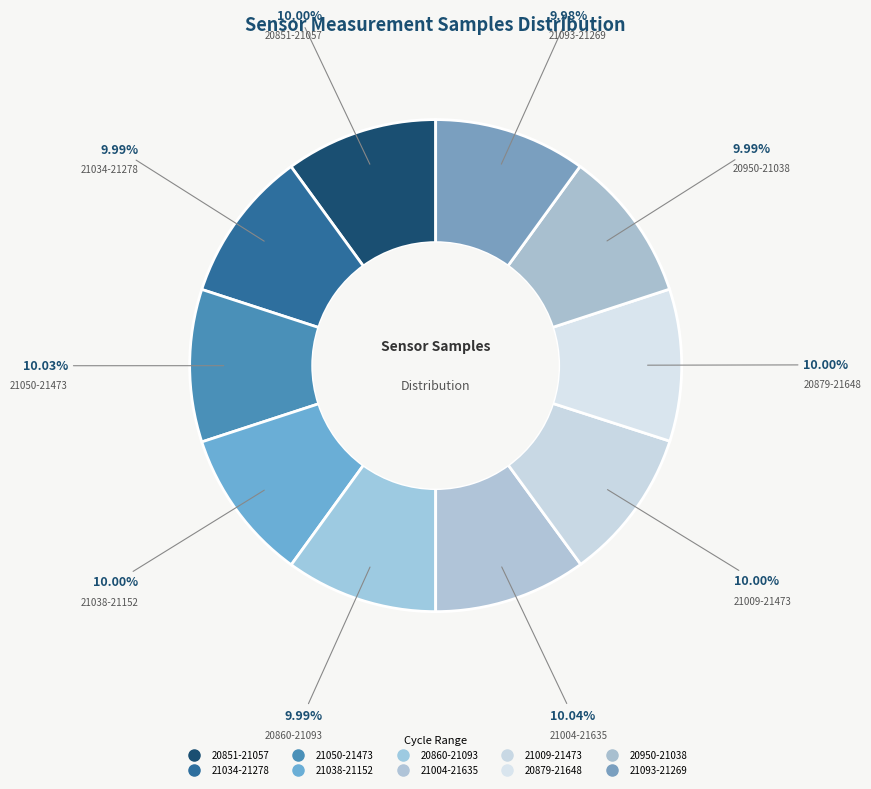

What is the ratio of the value at 21004-21635 to the value at 20860-21093?

1.0